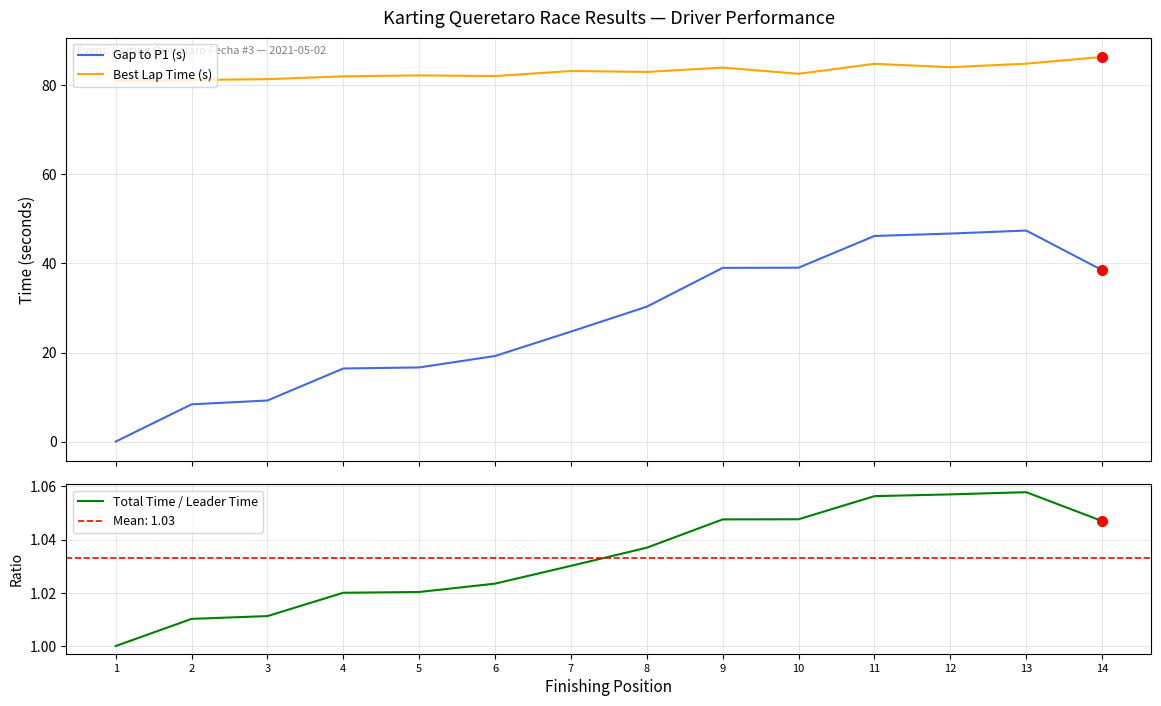

Is this an area chart (filled region under the line)?

No